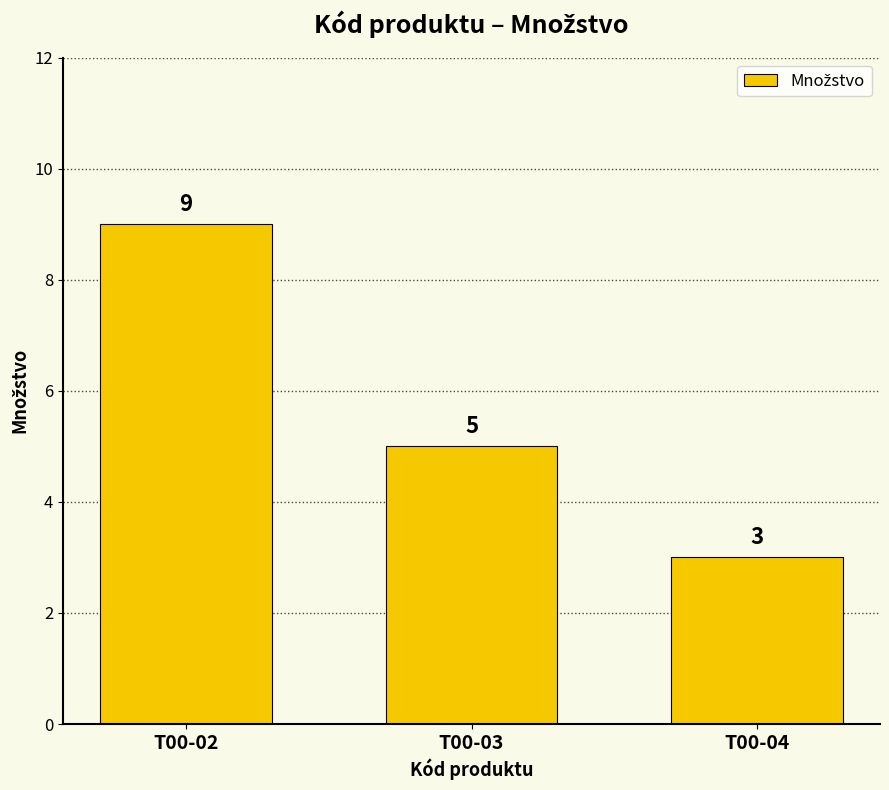

What is the sum of all values?

17